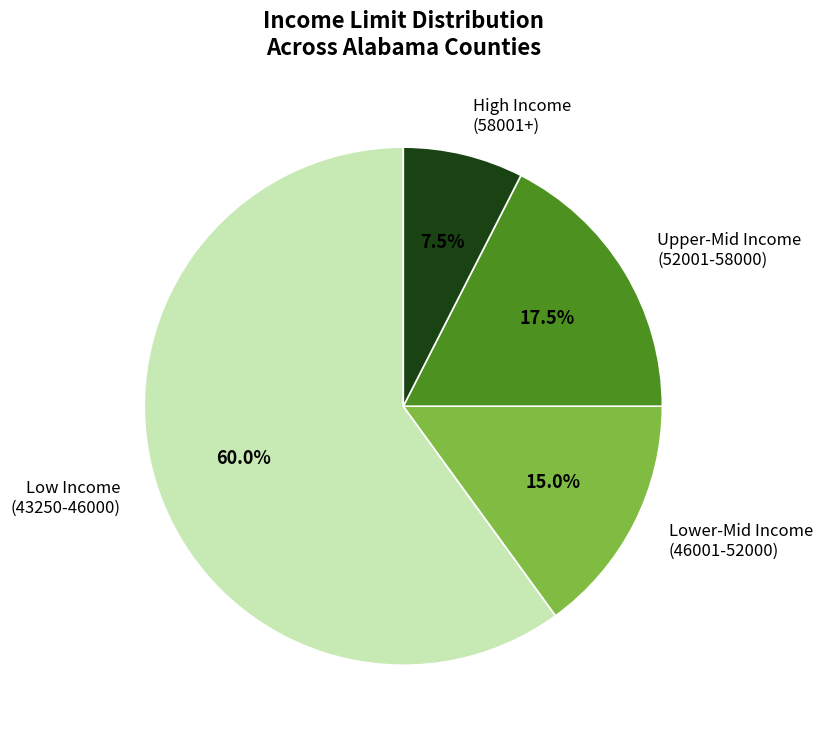

Which has a higher value, High Income (58001+) or Upper-Mid Income (52001-58000)?

Upper-Mid Income (52001-58000)